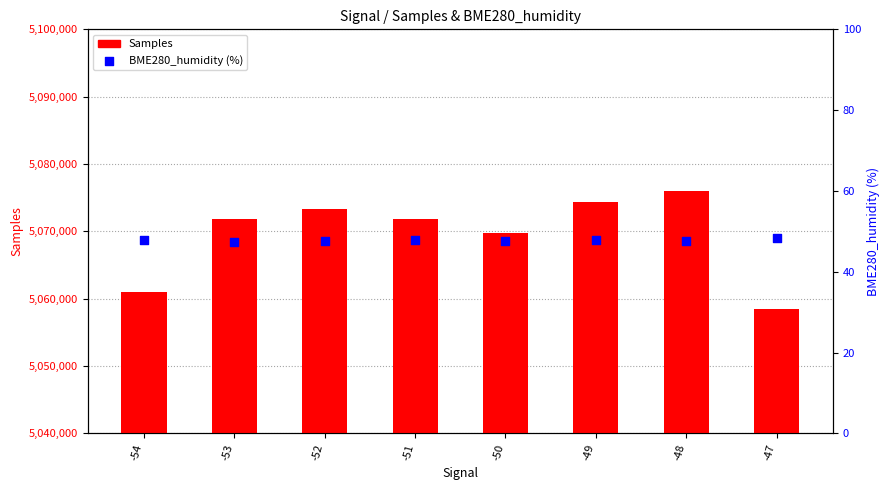

Which series has the largest total across all categories?

Samples